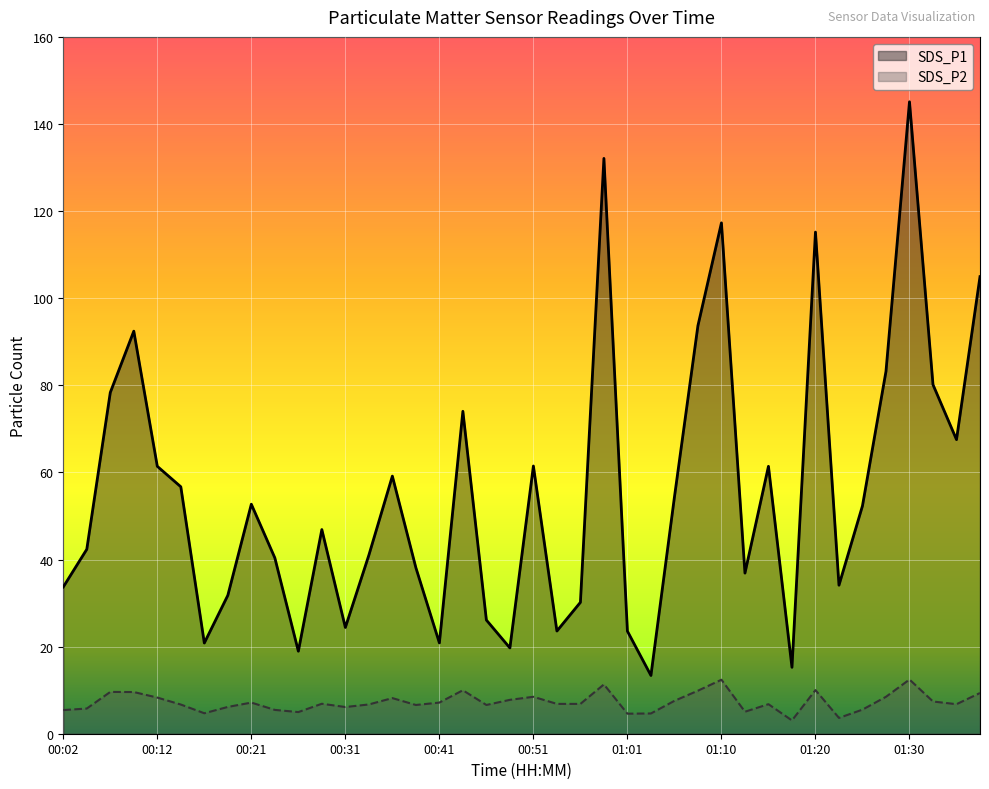

What position from the right is 27?

13